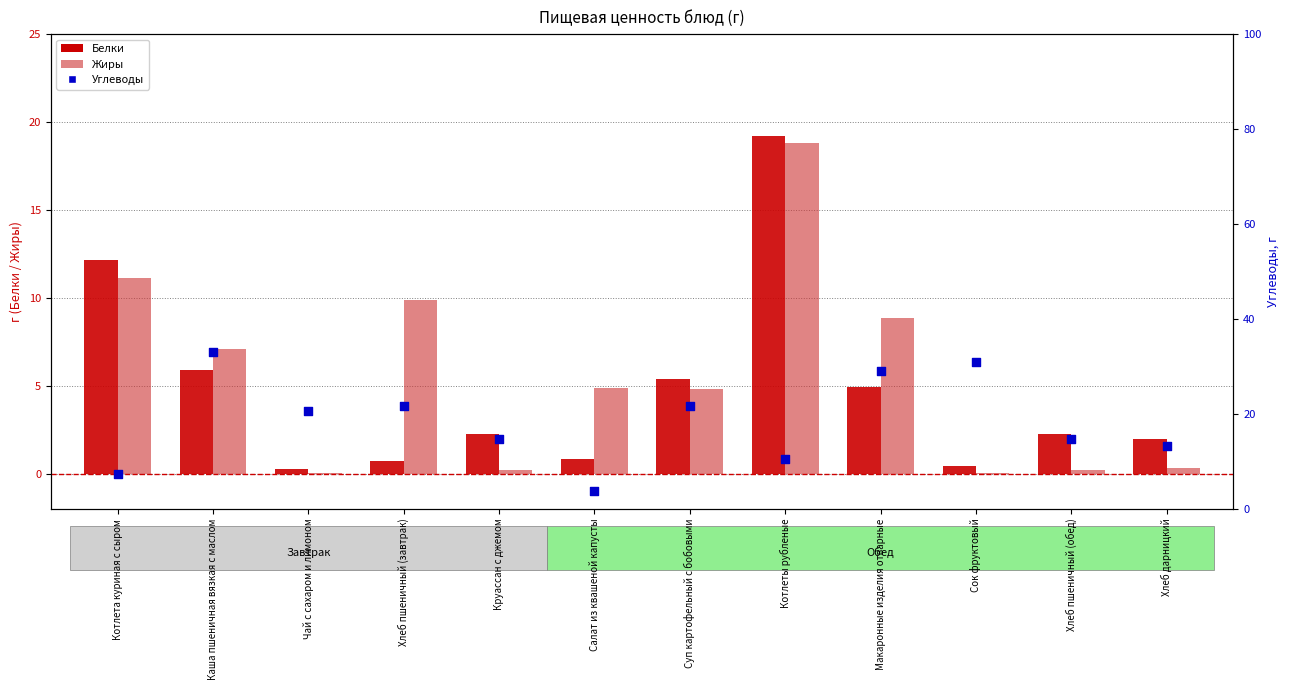

Which series has the largest Y range (max minus min)?

Углеводы